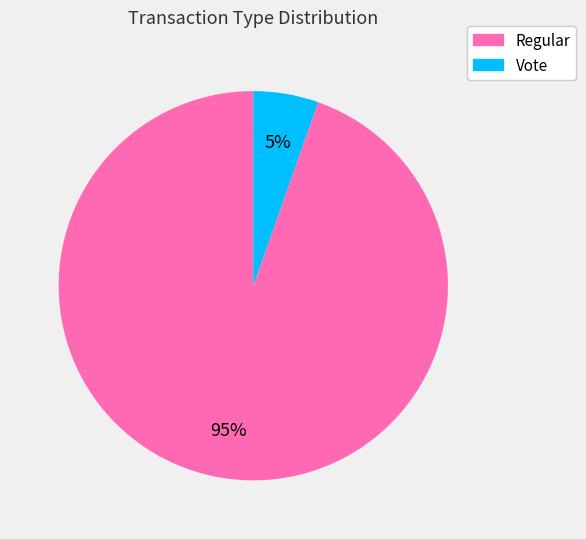

Which has a higher value, Regular or Vote?

Regular